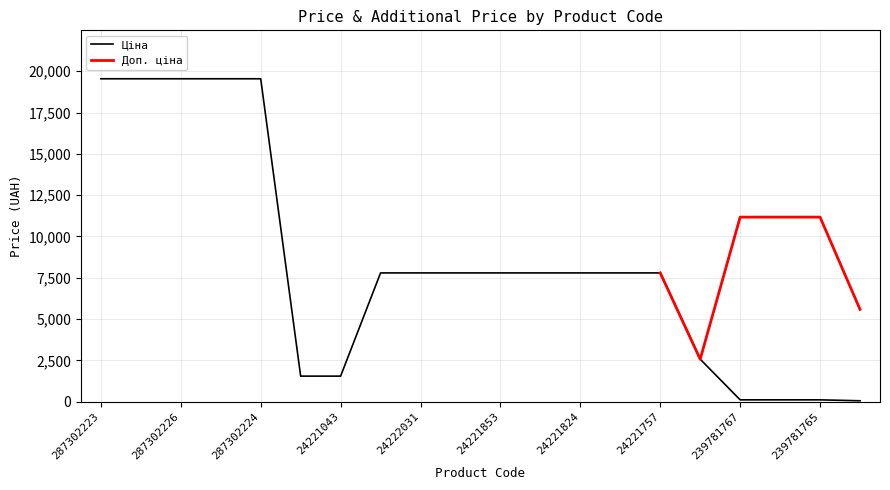

What position from the left is 287302224?

5